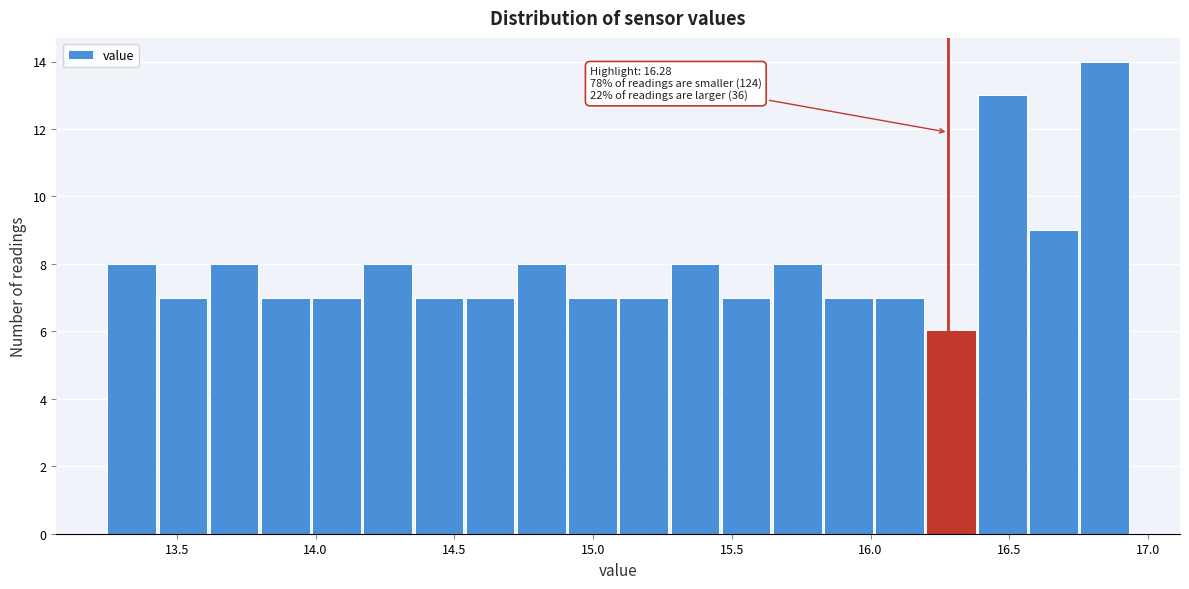

Read against the x-axis, roughly where is the centre of the tallest bar?

16.85